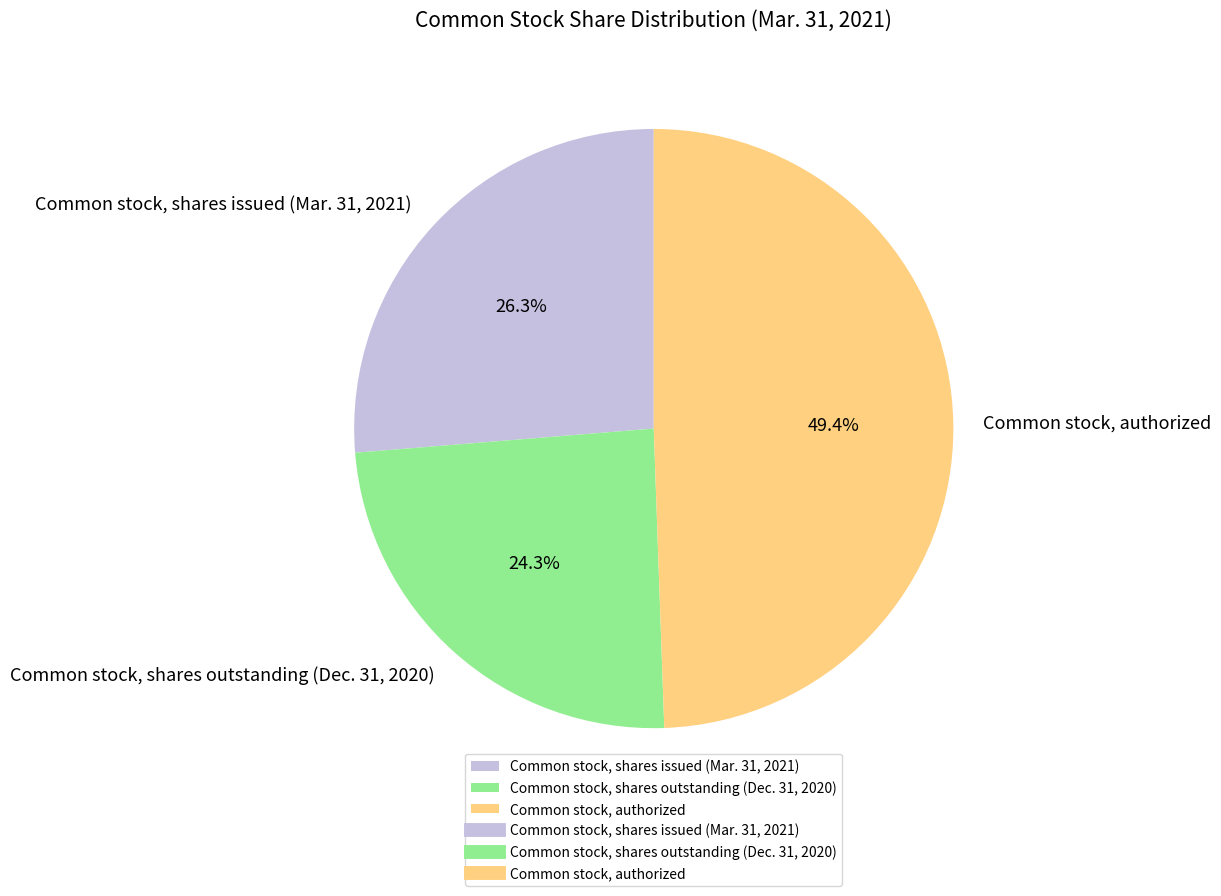

To the nearest percent, what is the combined percentage of Common stock, authorized and Common stock, shares issued (Mar. 31, 2021)?

76%